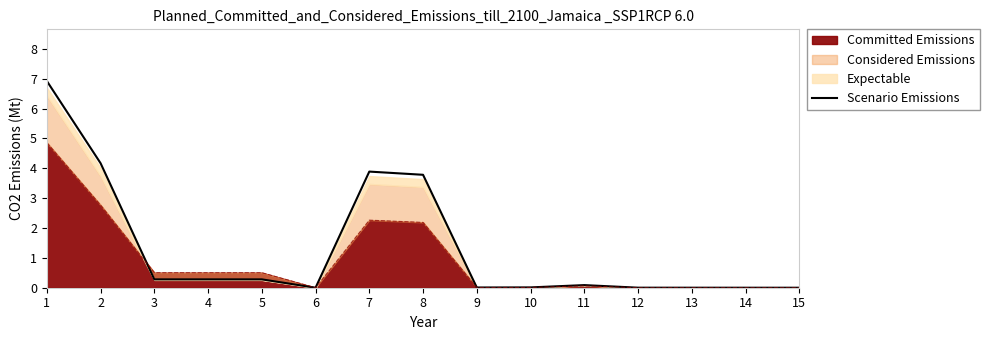

How many lines are shown in the chart?

1